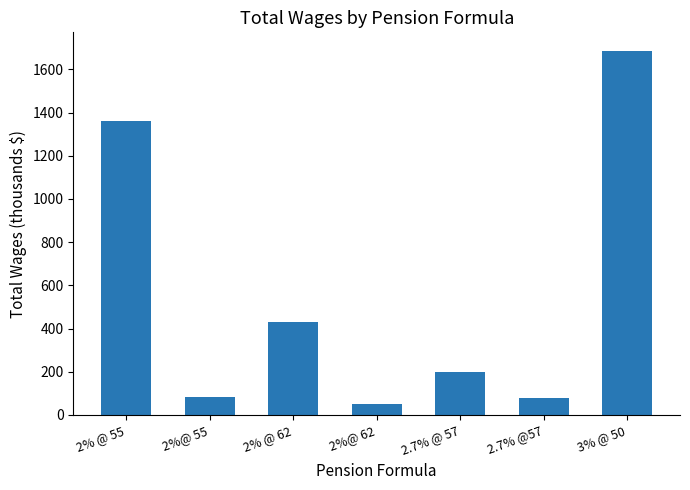

What is the ratio of the value at 2%@ 55 to the value at 2%@ 62?

1.6